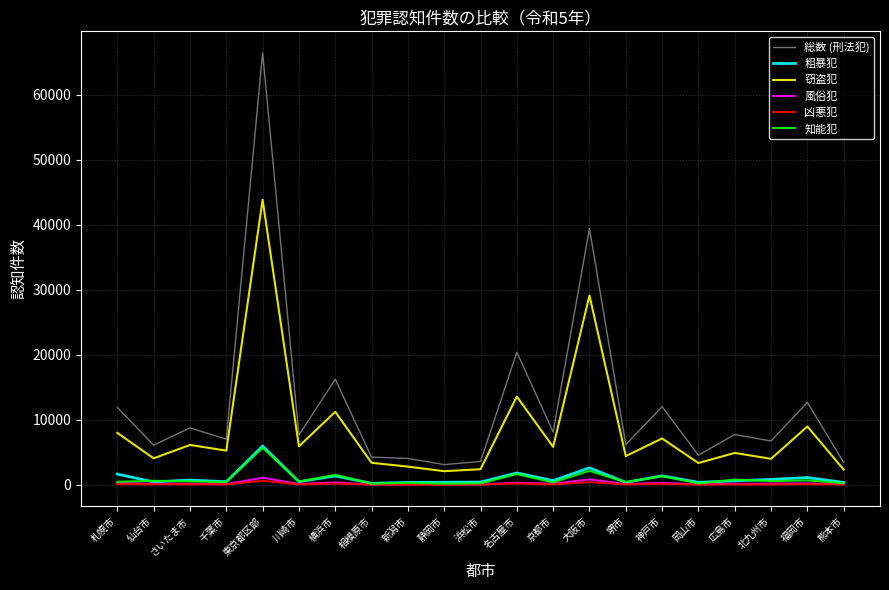

What is the lowest value of the 粗暴犯 series?

216